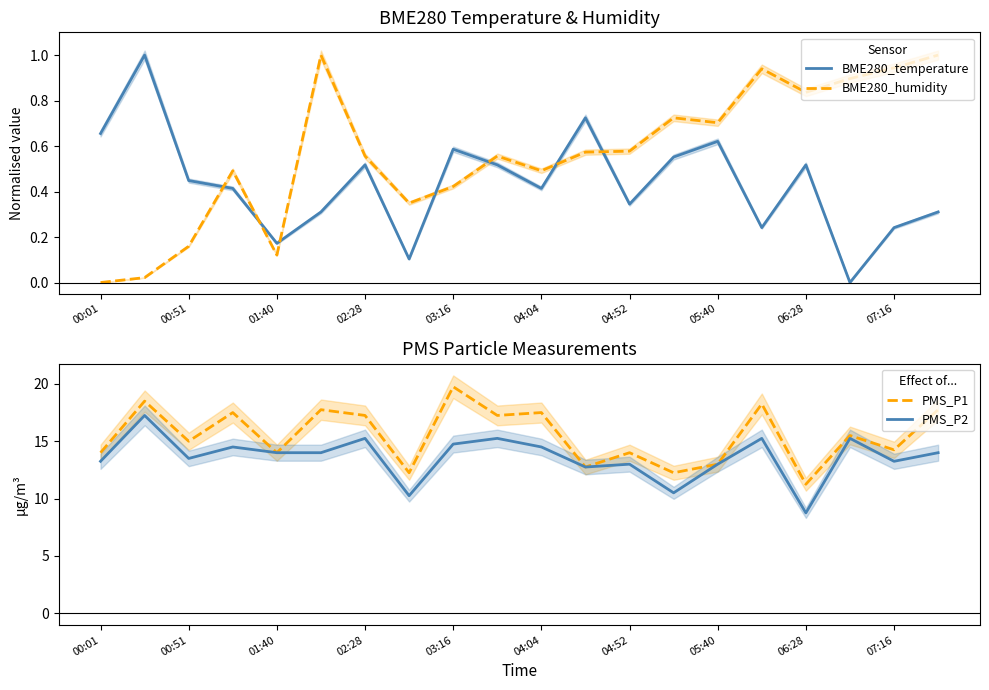

Which series has the largest total across all categories?

PMS_P1